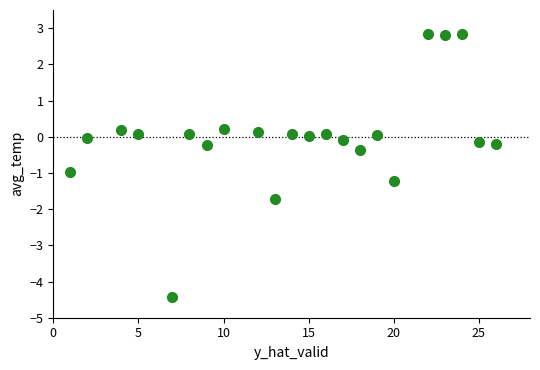

What is the range of X values (max minus min)?

25.0